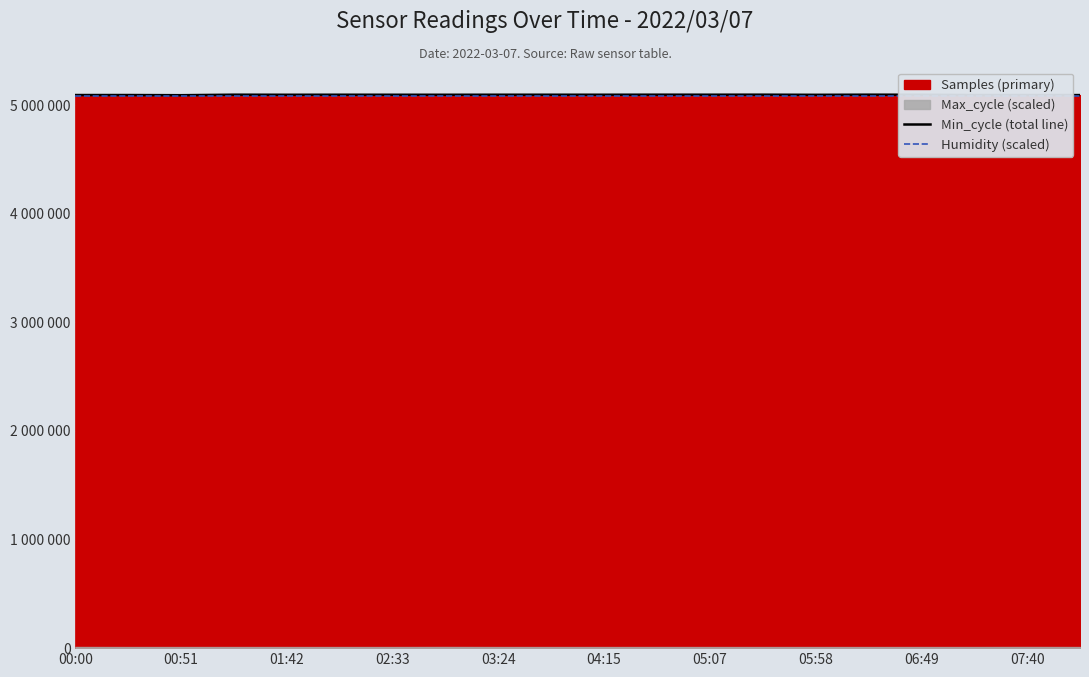

What is the sum of all Humidity (scaled) values?

101644135.7